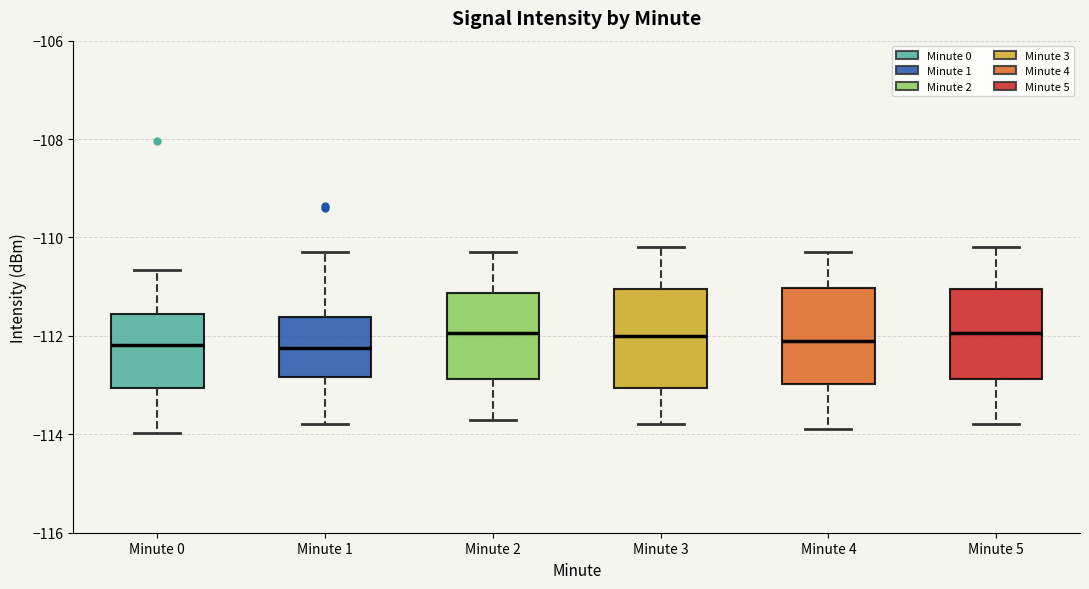

Where does the upper whisker of the box for Minute 3 end on the y-axis? The values are not printed on the chart, so give them approximately, as read against the axis.

-110.2